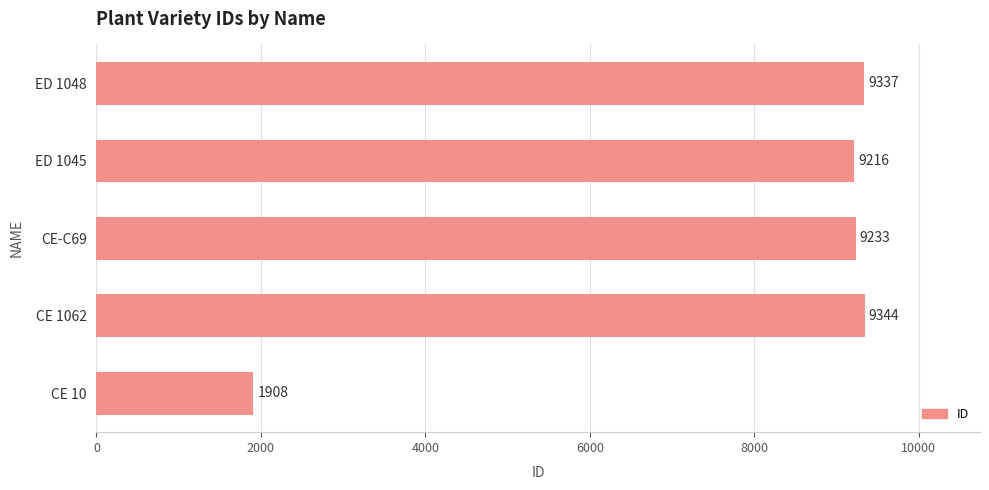

Which has a higher value, CE 1062 or ED 1048?

CE 1062